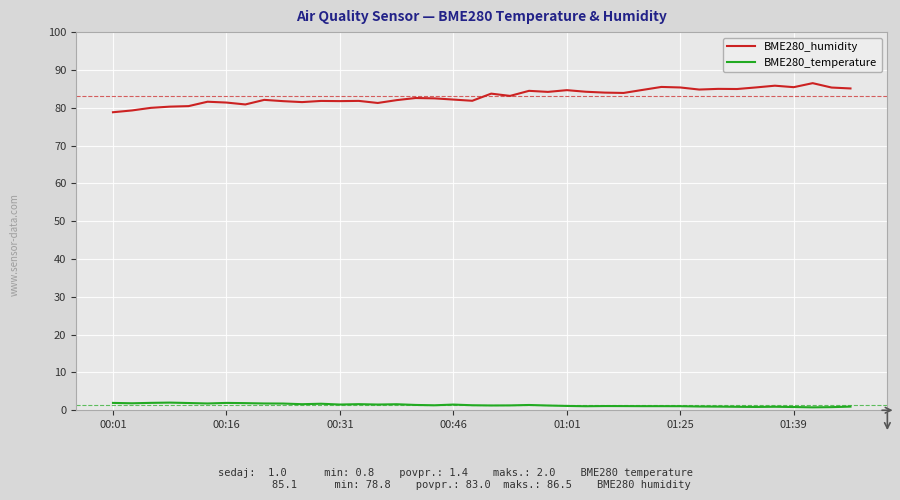

Which series has the largest total across all categories?

BME280_humidity